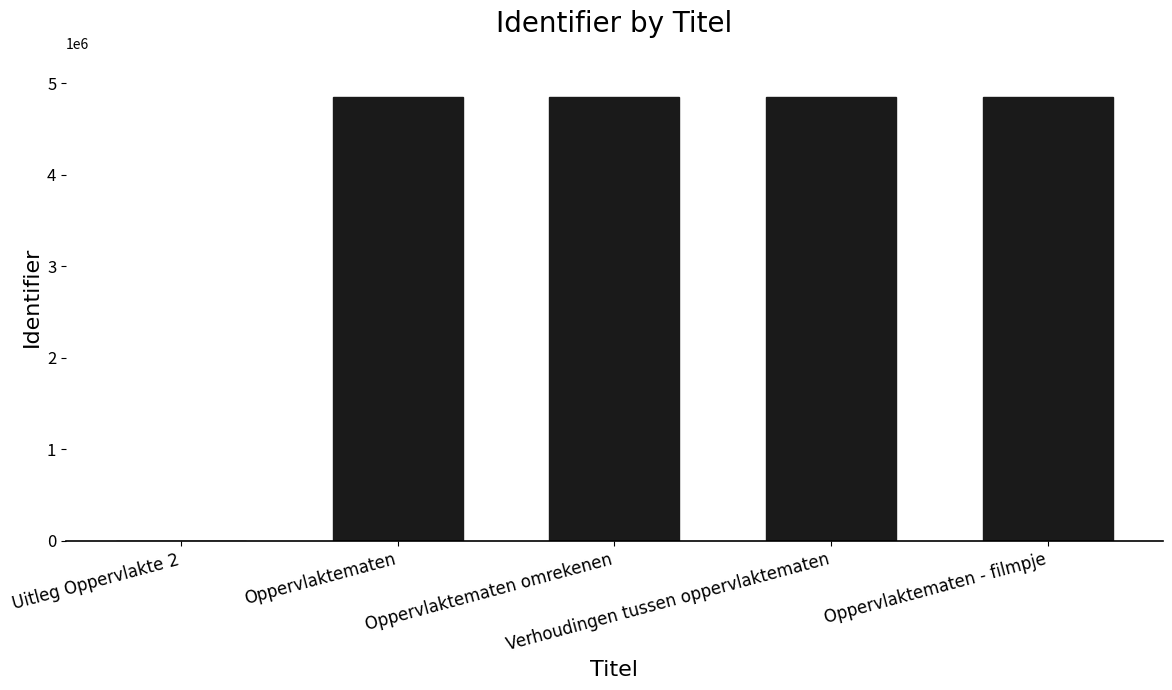

What is the sum of the values at Oppervlaktematen omrekenen and Verhoudingen tussen oppervlaktematen?

9696732